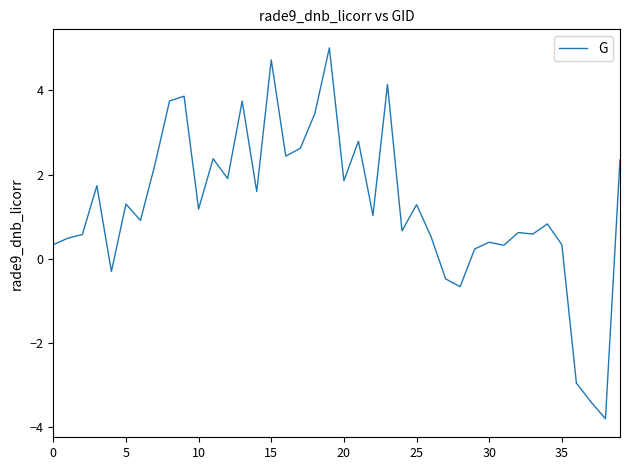

What is the smallest value displayed?

-3.8